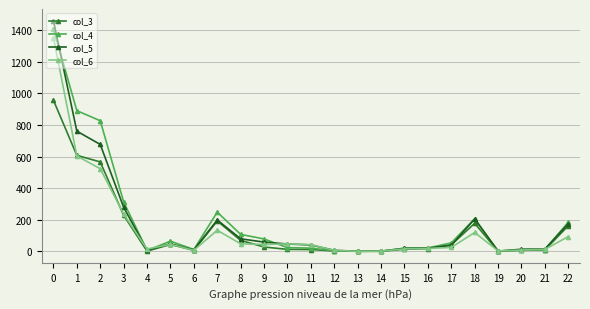

What is the value of the col_5 point at the 19th from the left?

205